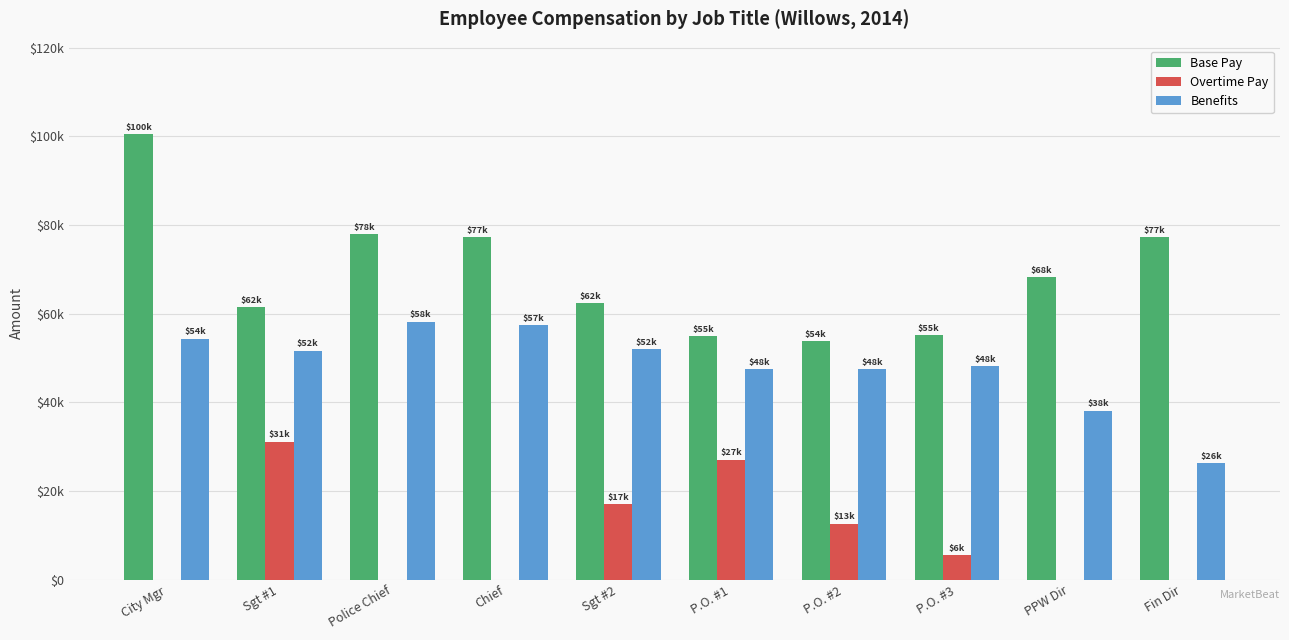

List the labels in order of Benefits value, smallest first.

Fin Dir, PPW Dir, P.O. #1, P.O. #2, P.O. #3, Sgt #1, Sgt #2, City Mgr, Chief, Police Chief